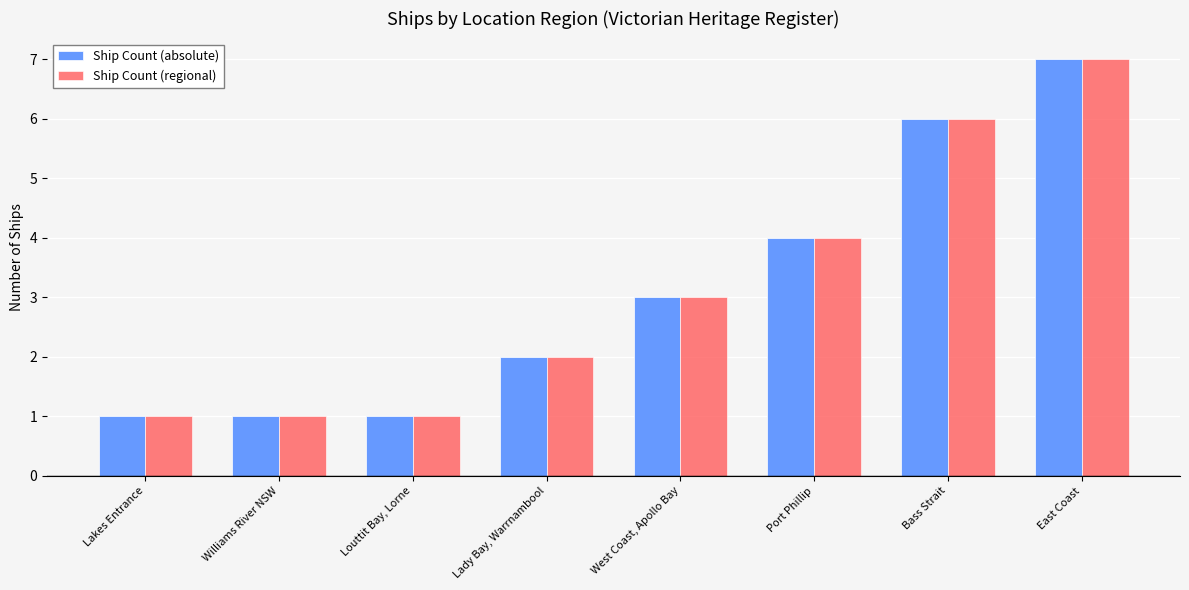

What is the label of the 8th bar from the left?

East Coast